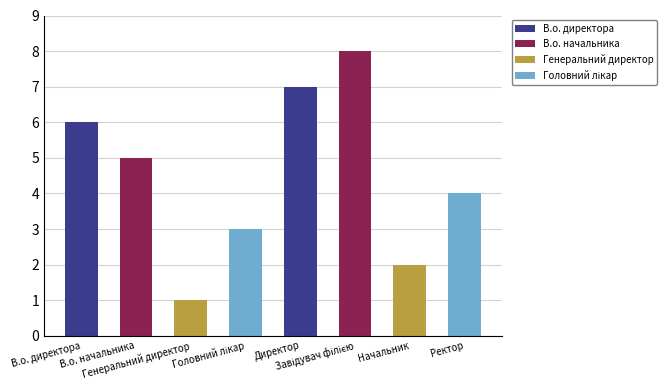

Approximately how many times larger is the value at Начальник compared to Завідувач філією?

0.2